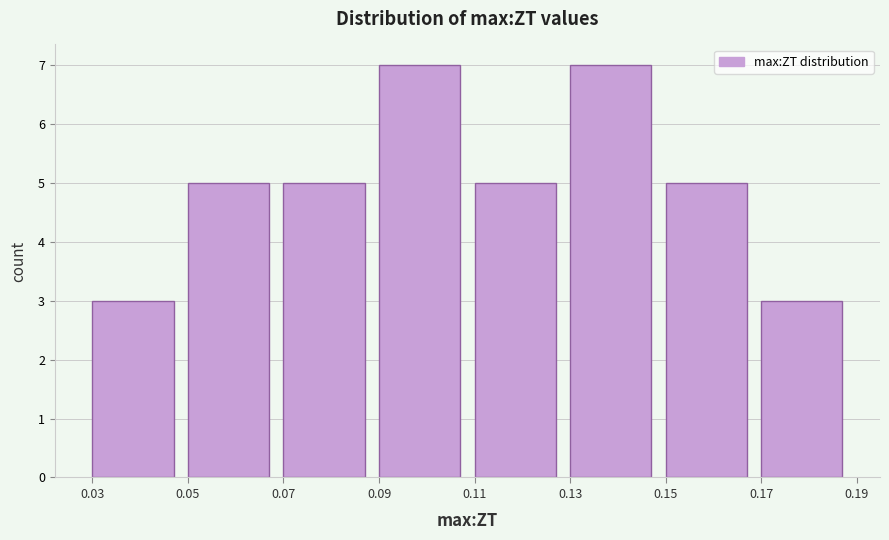

Reading left to right, transcribe this chart: for each bar, give the range it covers on the x-axis and its height. The values are not printed on the chart, so give them approximately, as read against the axis.

0.03 to 0.05: 3
0.05 to 0.07: 5
0.07 to 0.09: 5
0.09 to 0.11: 7
0.11 to 0.13: 5
0.13 to 0.15: 7
0.15 to 0.17: 5
0.17 to 0.19: 3